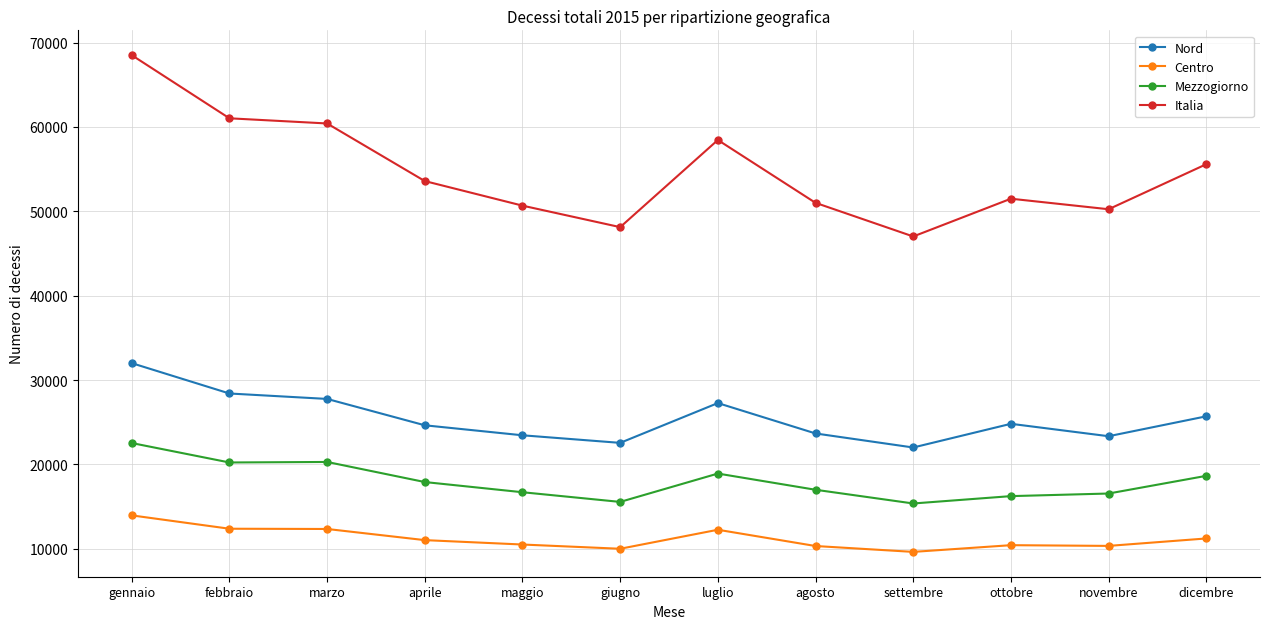

What is the value of the Nord point at the 8th from the left?

23675